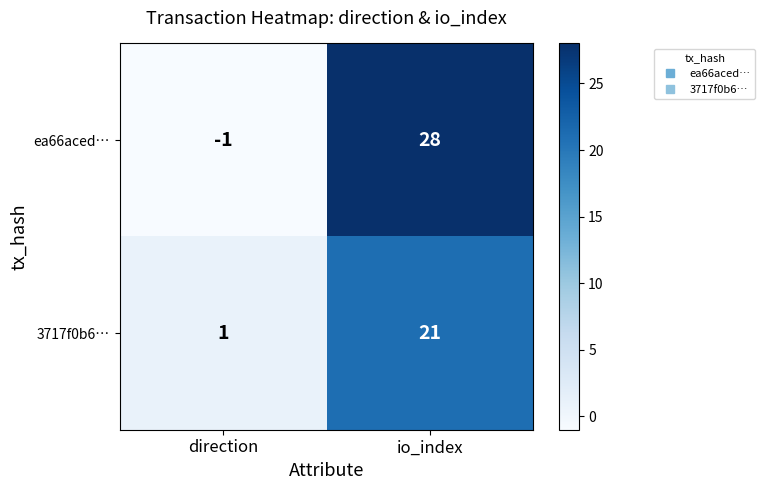

Where is 3717f0b6… nearest to the value 11?

direction